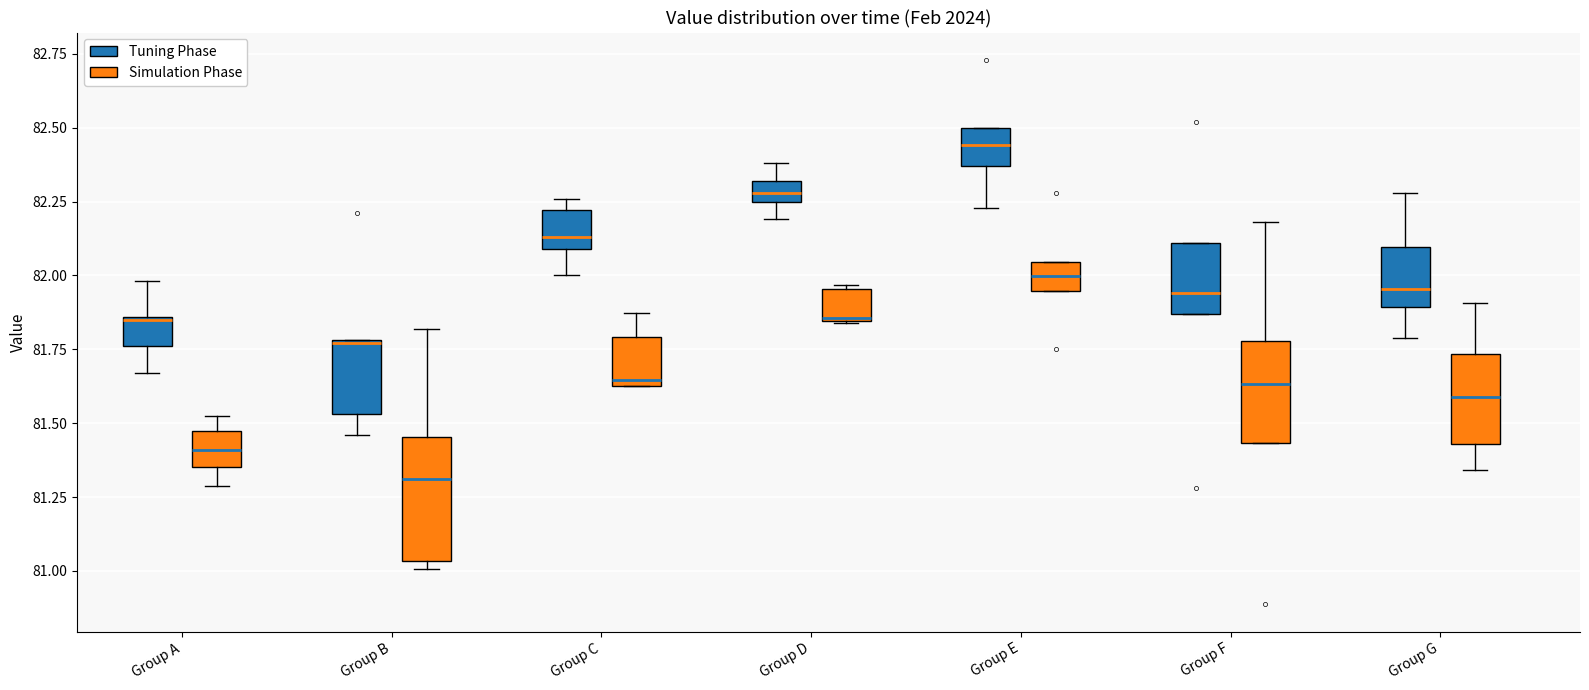

Which box has the lowest median line?

Group B (Simulation Phase)